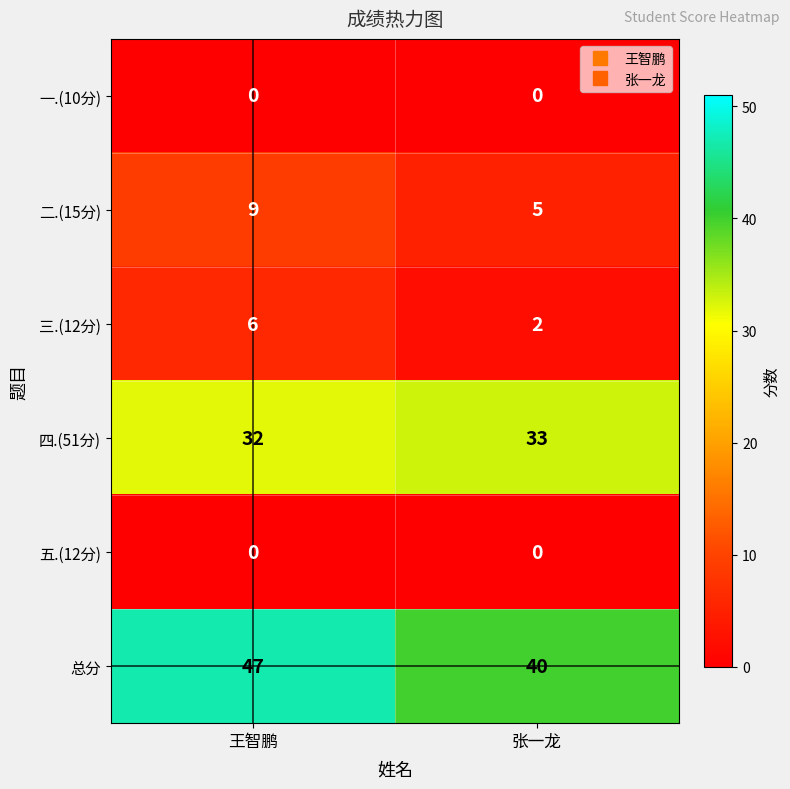

How many distinct data groups are displayed?

6